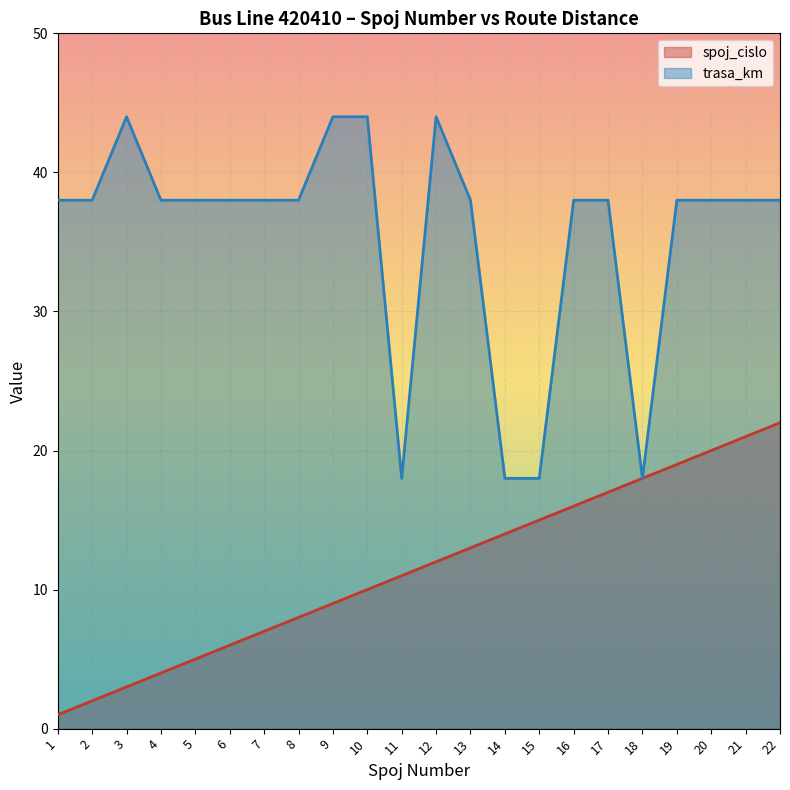

True or false: trasa_km and spoj_cislo cross at least once.

False